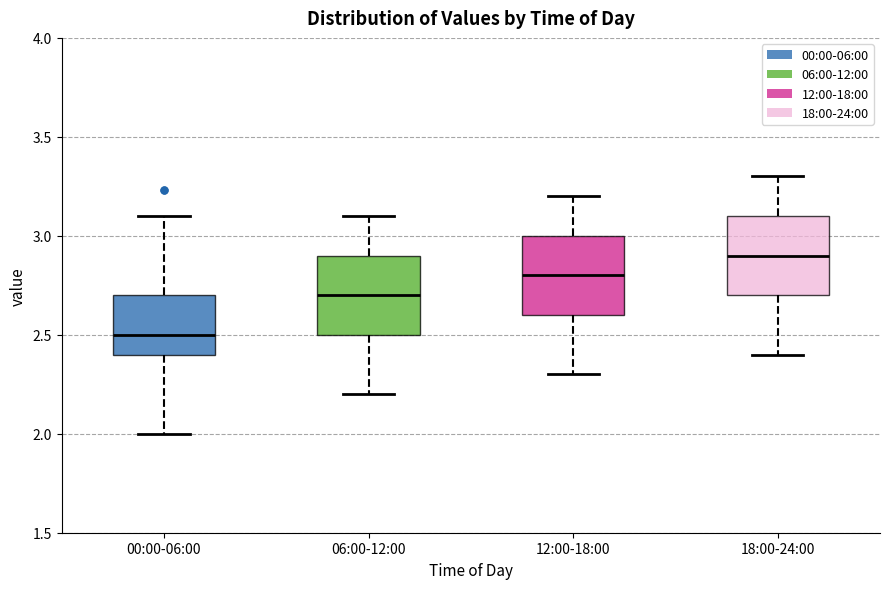

Where does the median line of the box for 06:00-12:00 sit on the y-axis? The values are not printed on the chart, so give them approximately, as read against the axis.

2.7